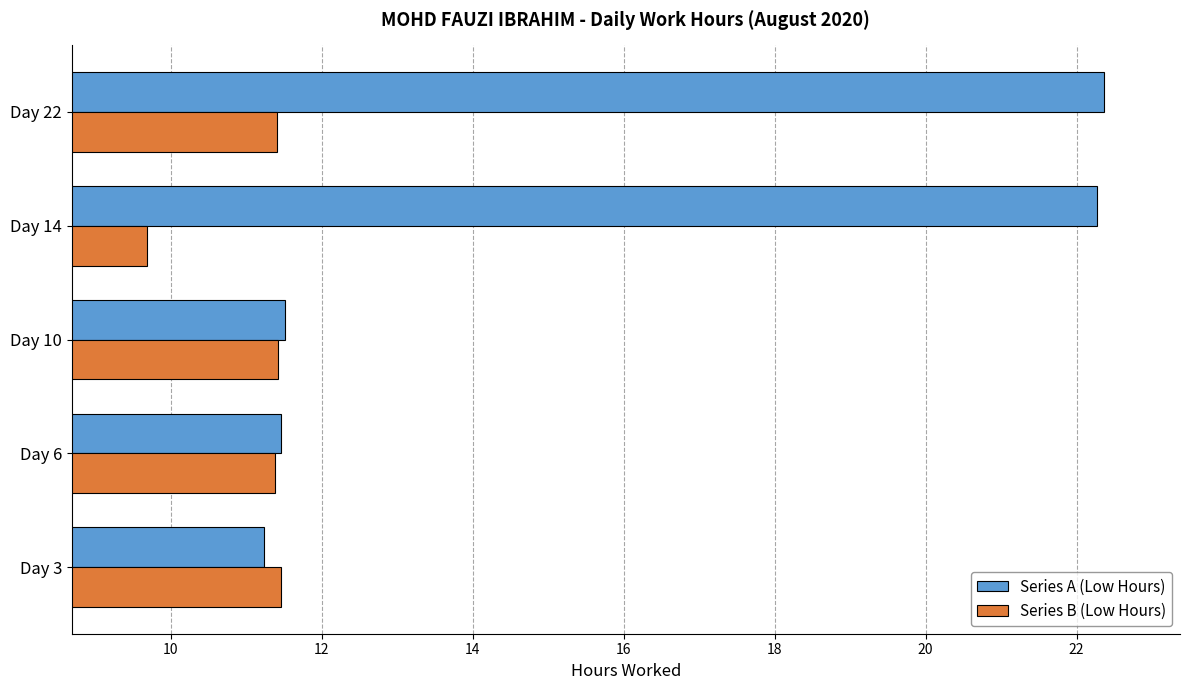

Is it true that Series A (Low Hours) equals 3.4 at Day 10?

False